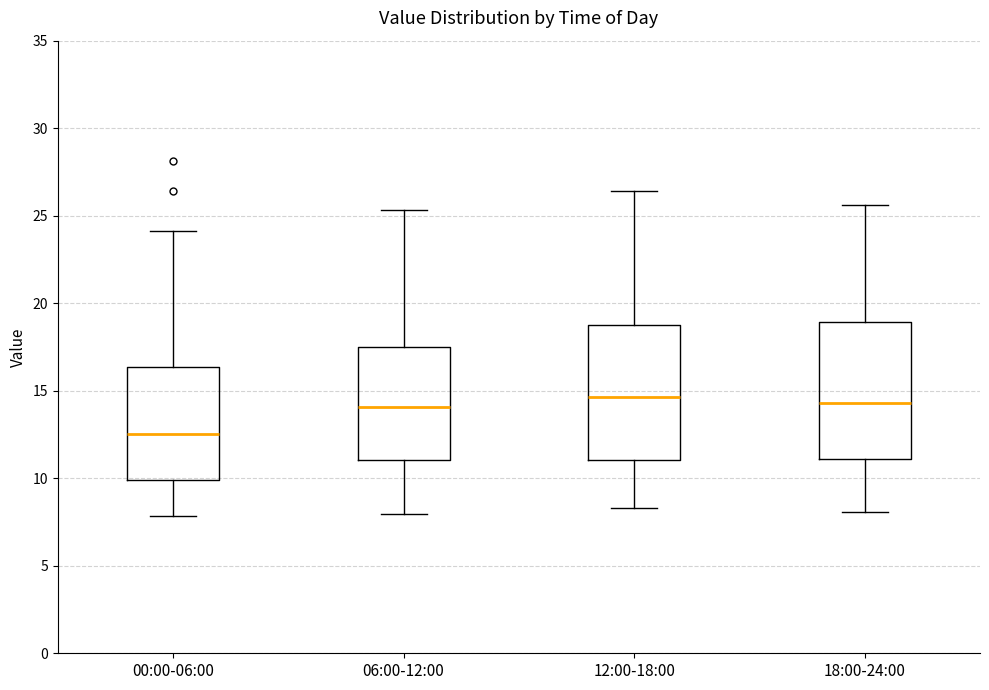

Where does the upper whisker of the box for 12:00-18:00 end on the y-axis? The values are not printed on the chart, so give them approximately, as read against the axis.

26.5